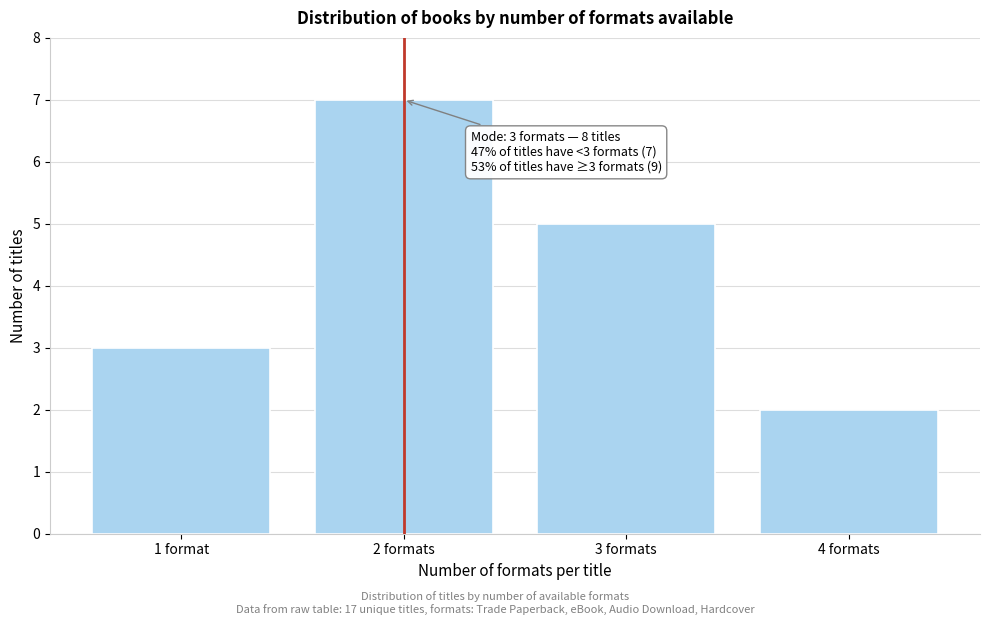

Reading left to right, list all the values displayed in this chart.

1 format=3	2 formats=7	3 formats=5	4 formats=2